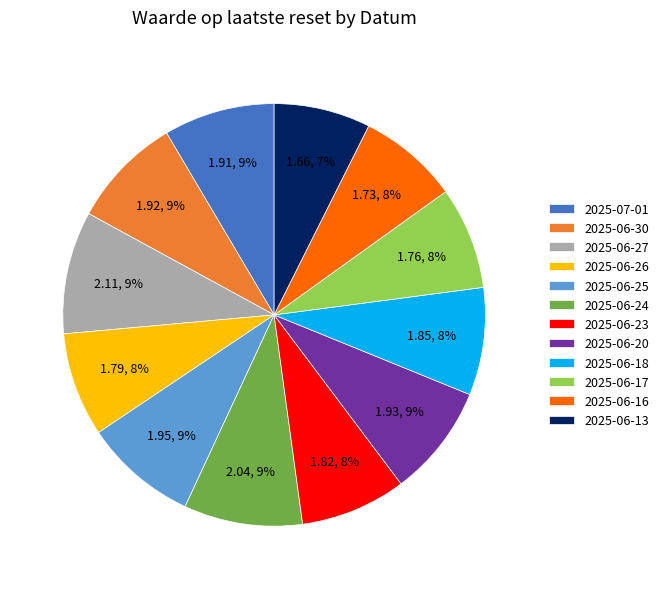

Does any single category account for the majority?

No